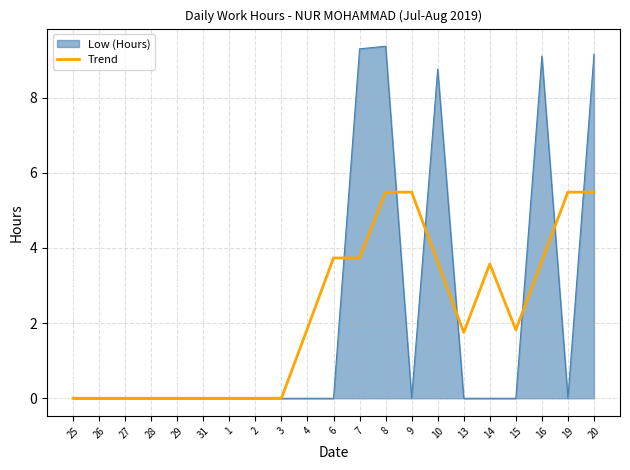

Count the number of categories in the chart.

21